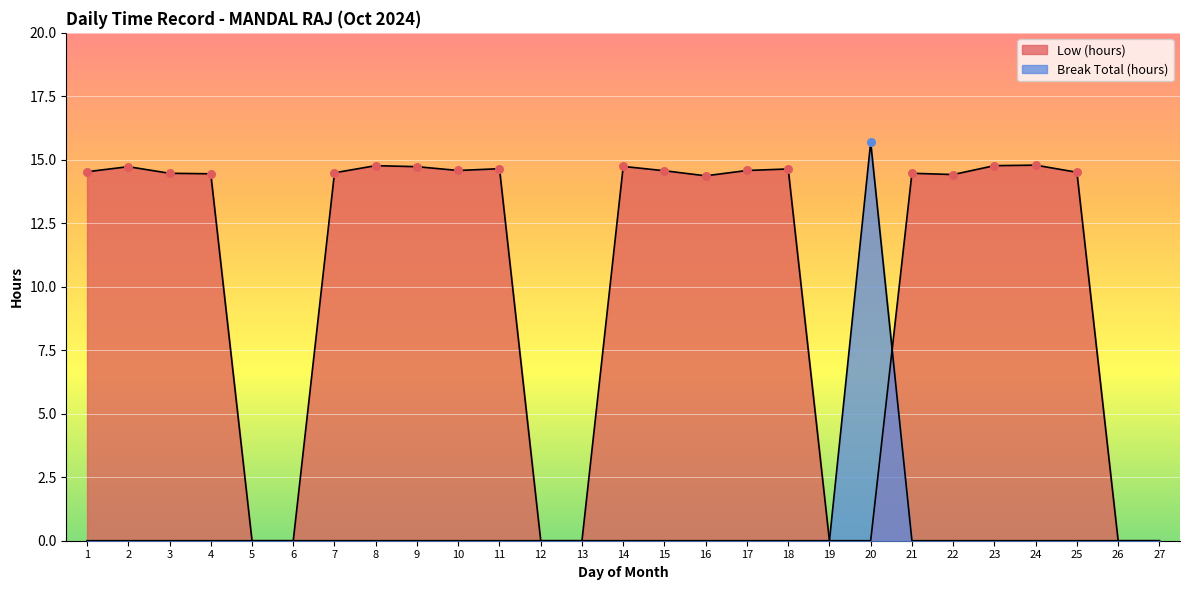

Which series has the widest spread of Y values?

Break Total (hours)